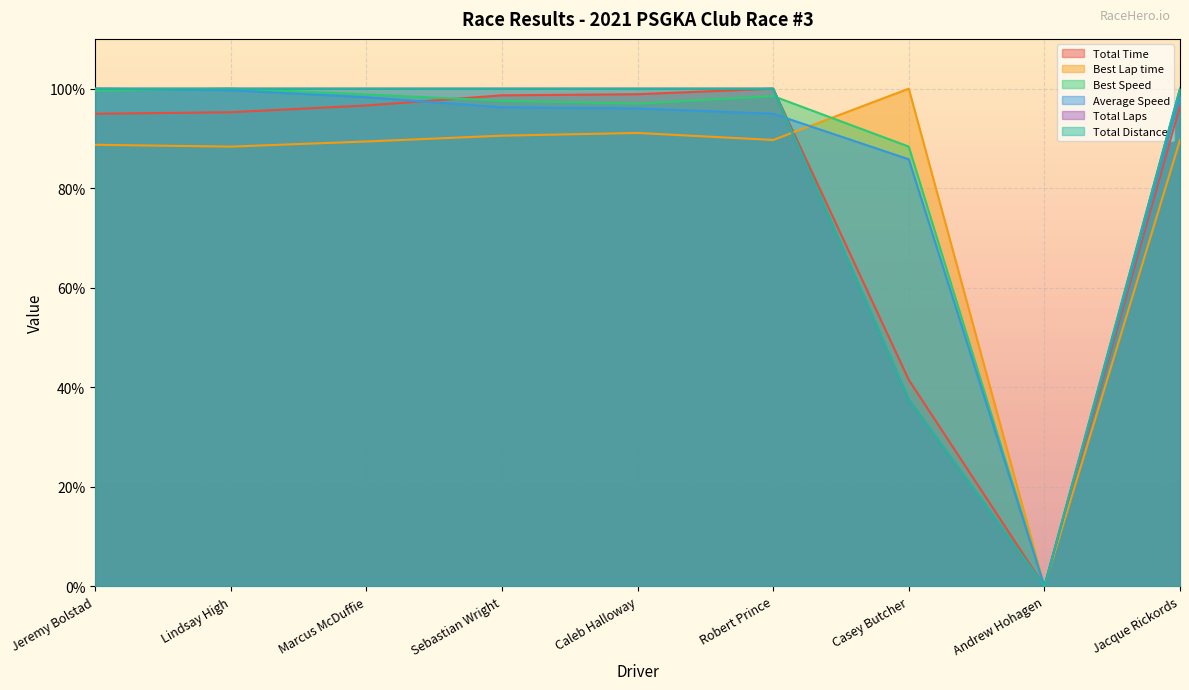

Does the chart display data point markers on the line(s)?

No